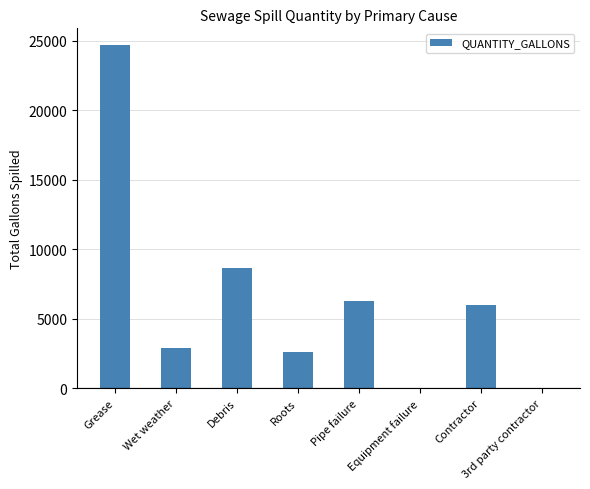

Where is the data nearest to the value 12325?

Debris